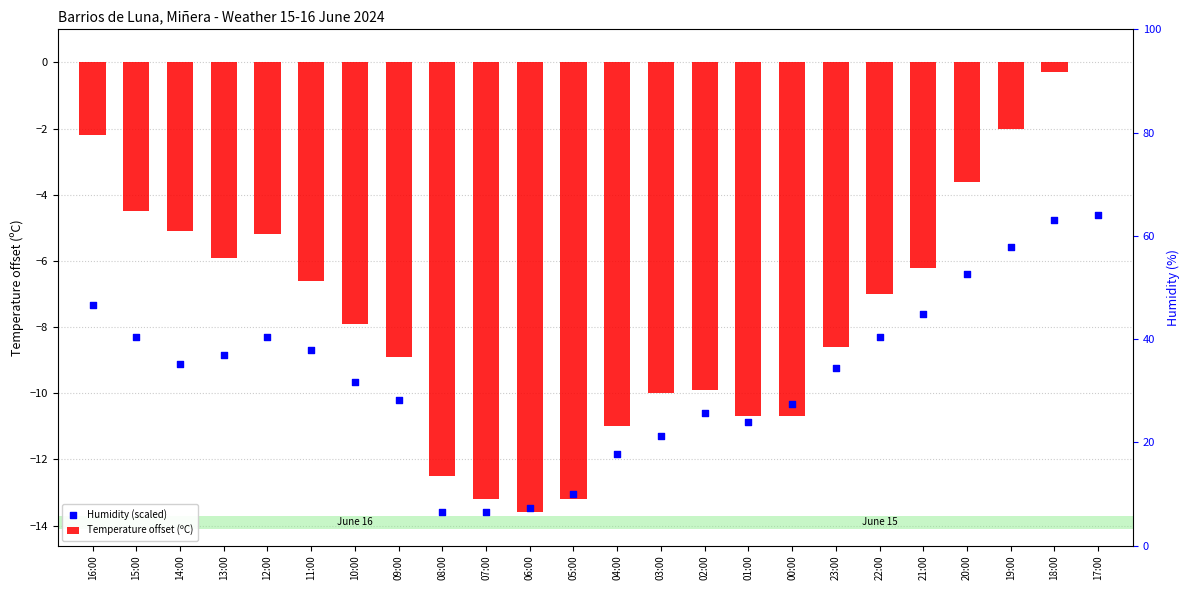

At how many categories does at least one series exceed -10?

16